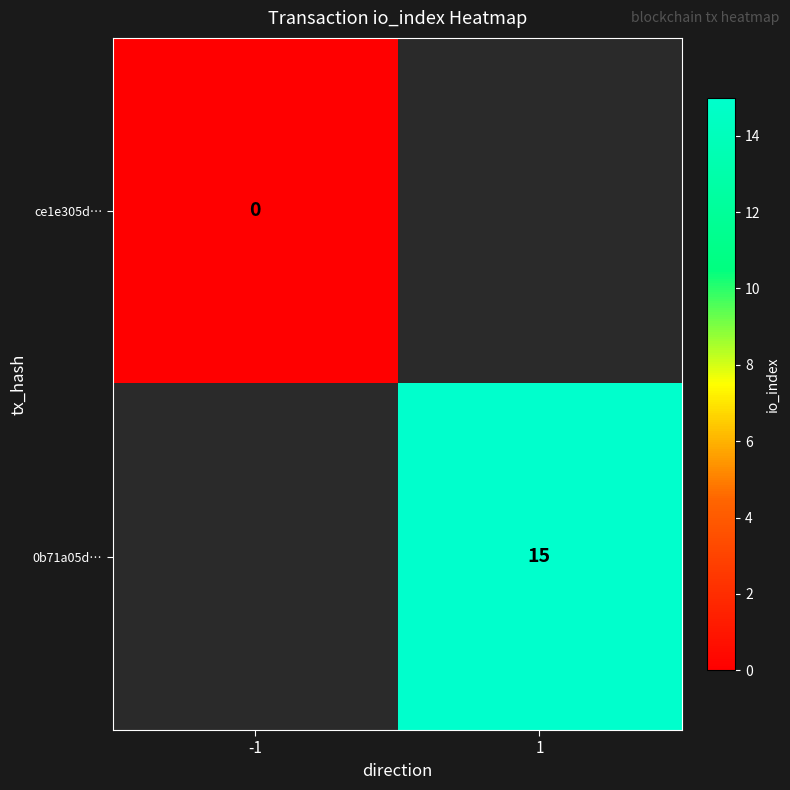

How many distinct data groups are displayed?

2